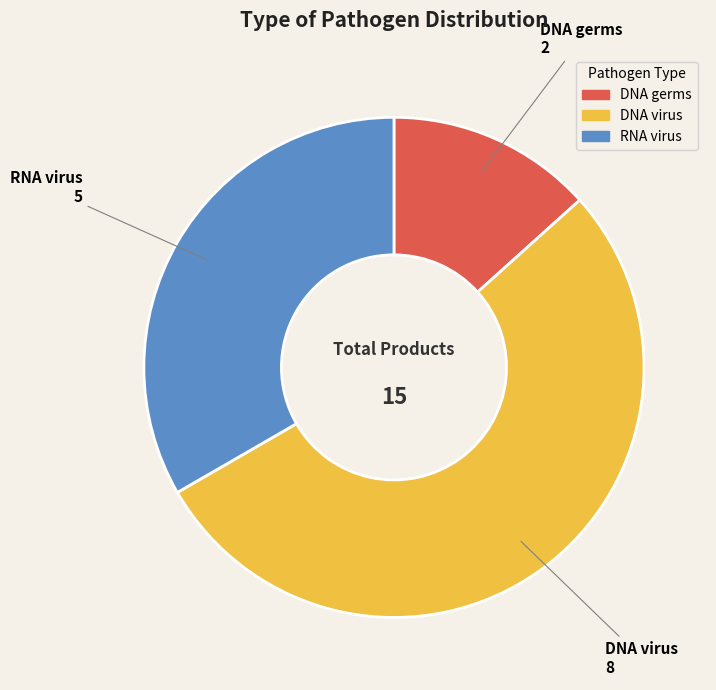

Which slice is the largest?

DNA virus